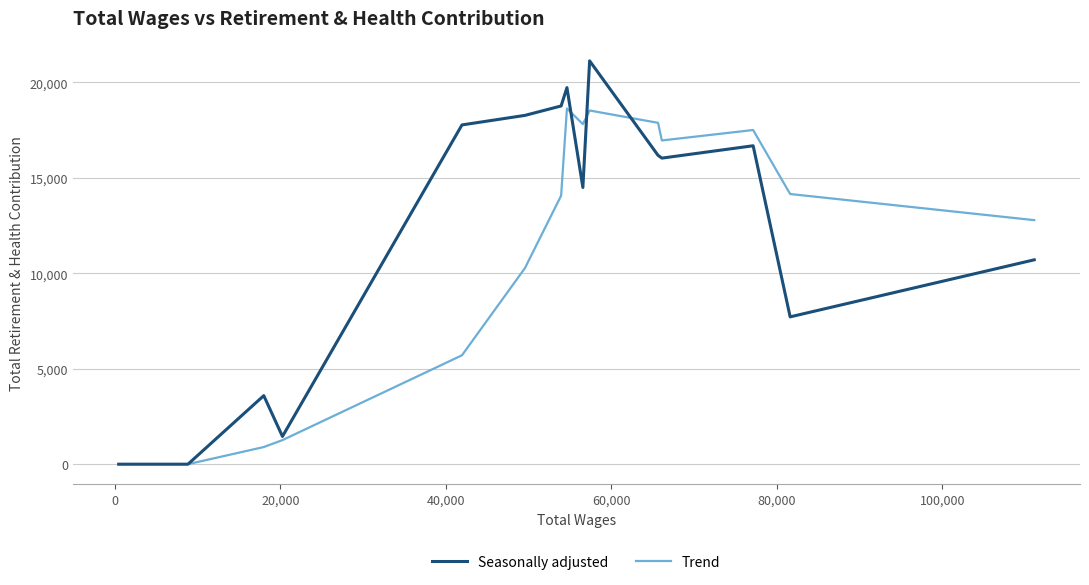

List the series in order of their peak value, lowest first.

Trend, Seasonally adjusted